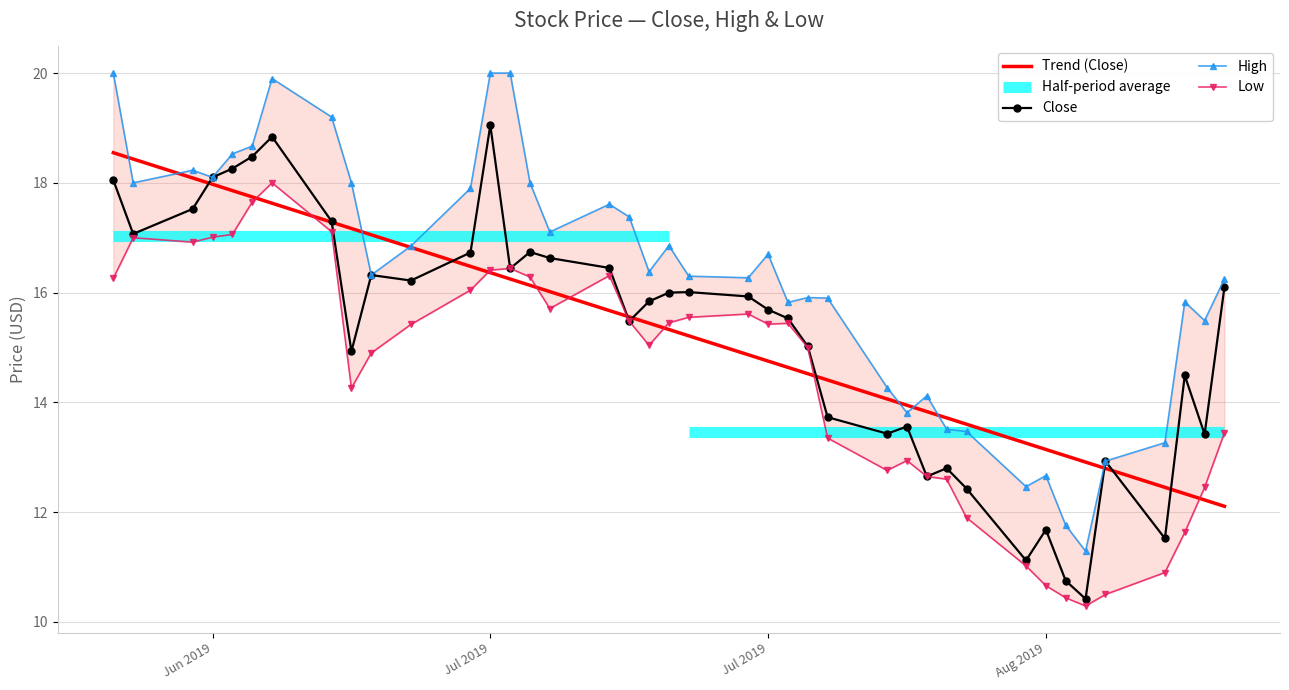

In High, how many points are higher than both neighbors (excluding endpoints)?

9